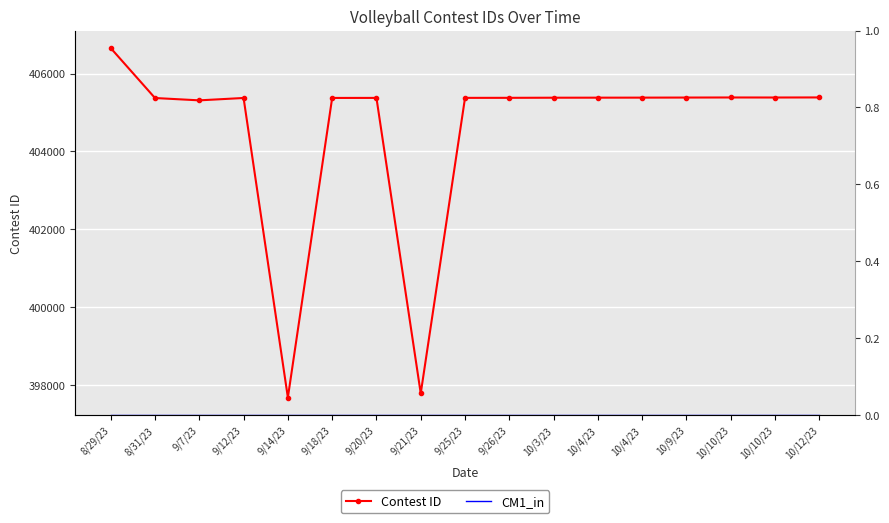

What value does the Contest ID series have at 10/4/23?

405382